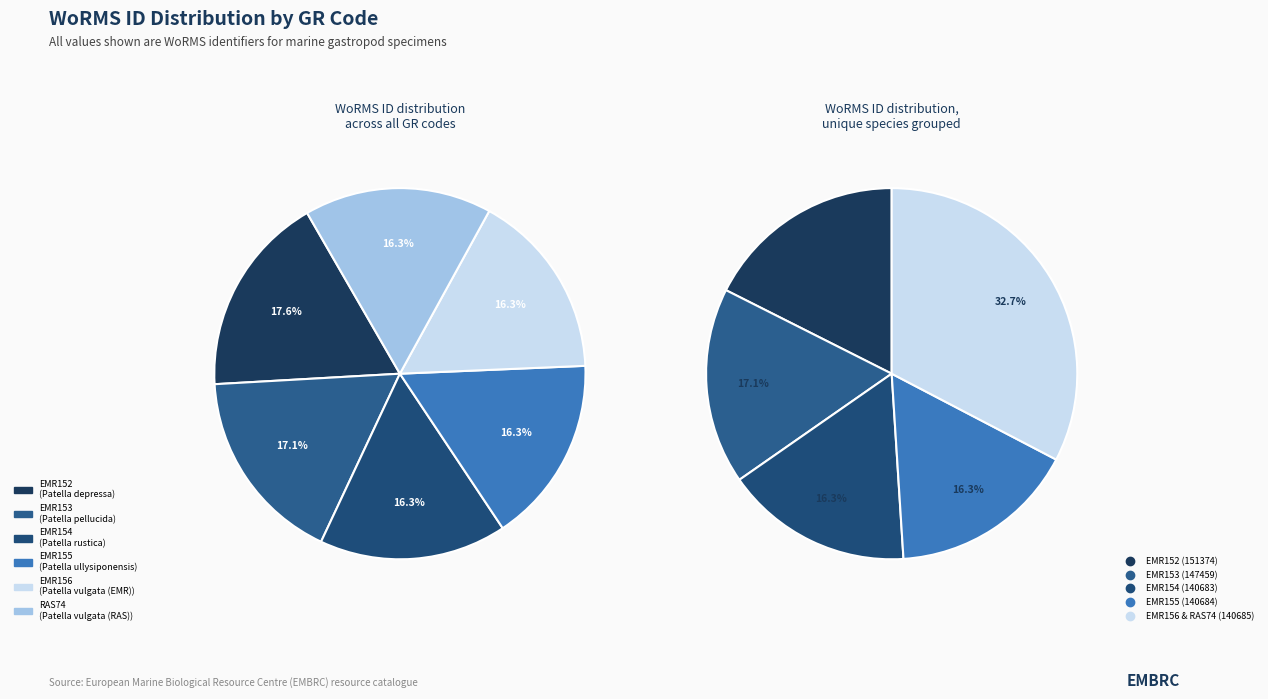

To the nearest percent, what percentage of the pie is RAS74?

16%